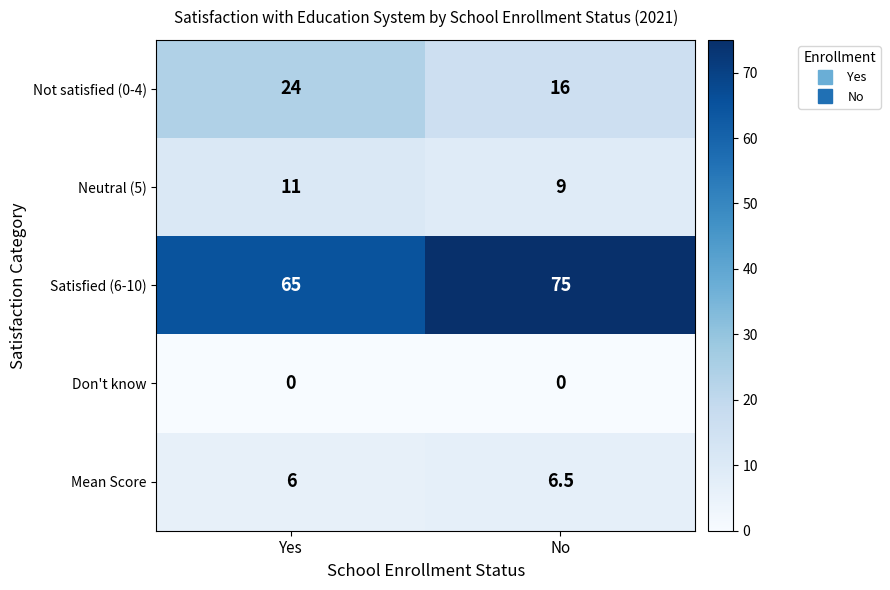

Which label corresponds to the largest value in the chart?

No